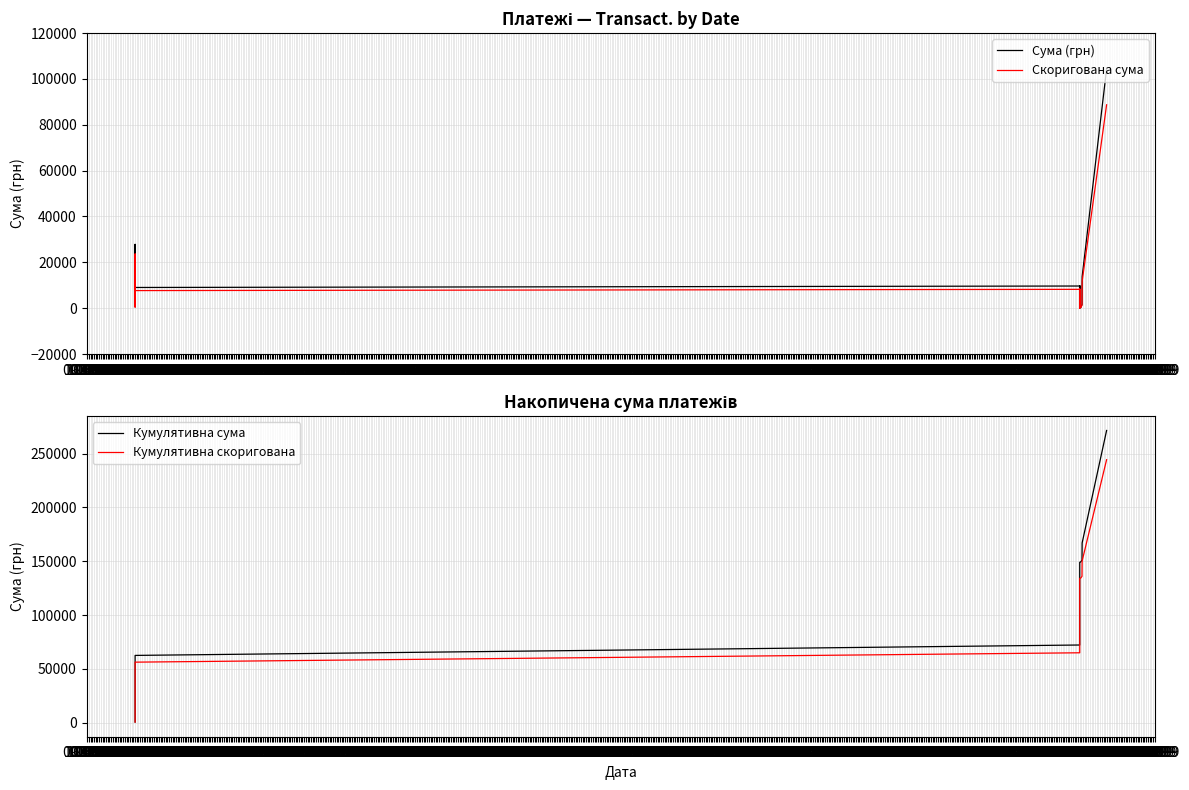

At 08.1969, list the series in order from largest to smallest.

Кумулятивна сума, Кумулятивна скоригована, Сума (грн), Скоригована сума